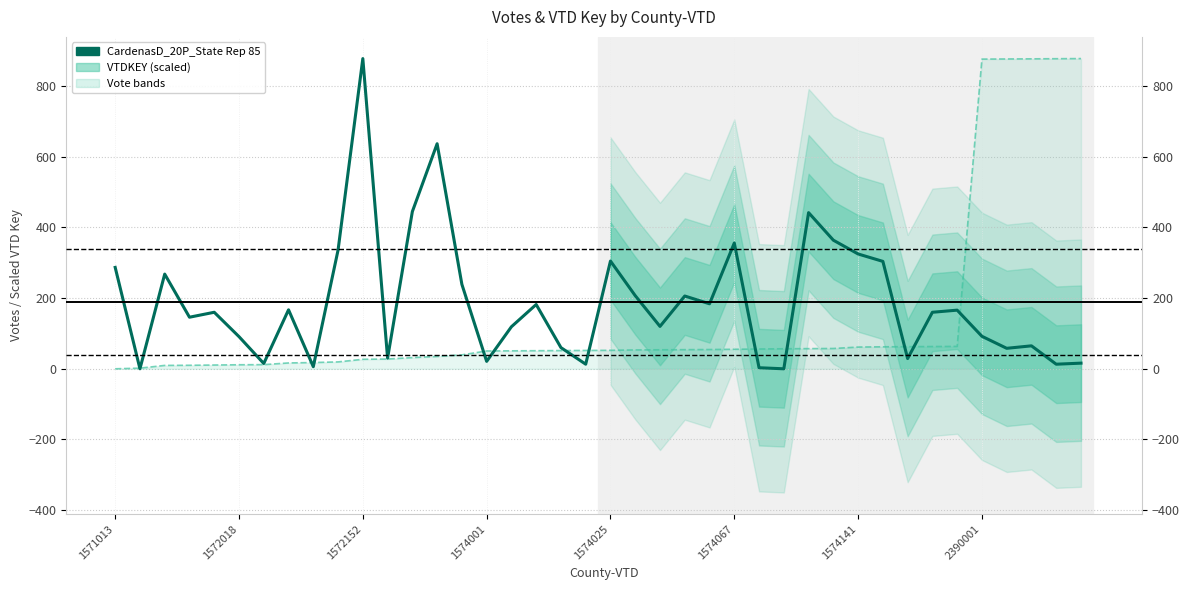

True or false: VTDKEY line (scaled) has more than 0 interior local peaks.

False